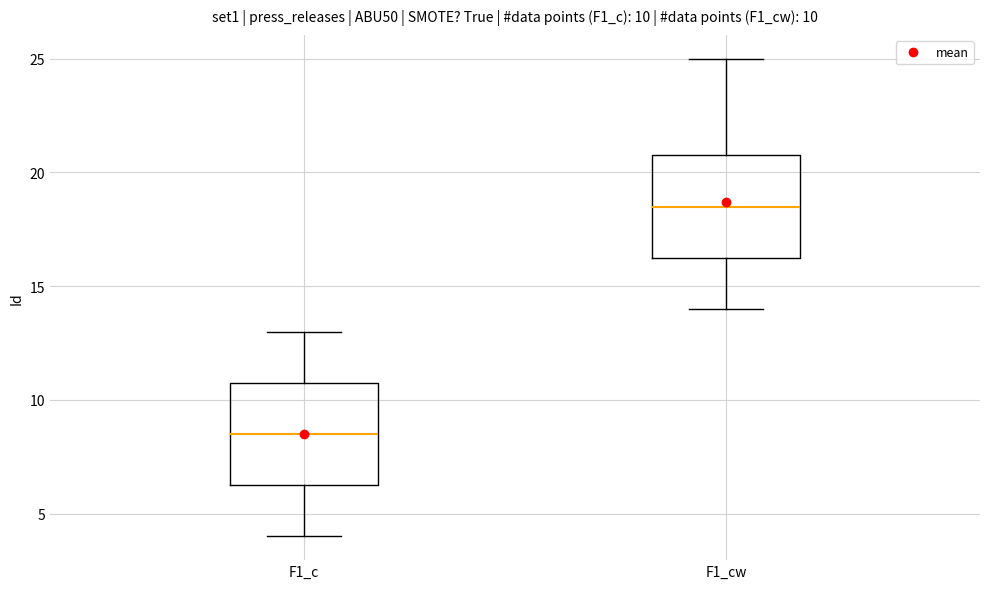

Which box's median line is the highest?

F1_cw